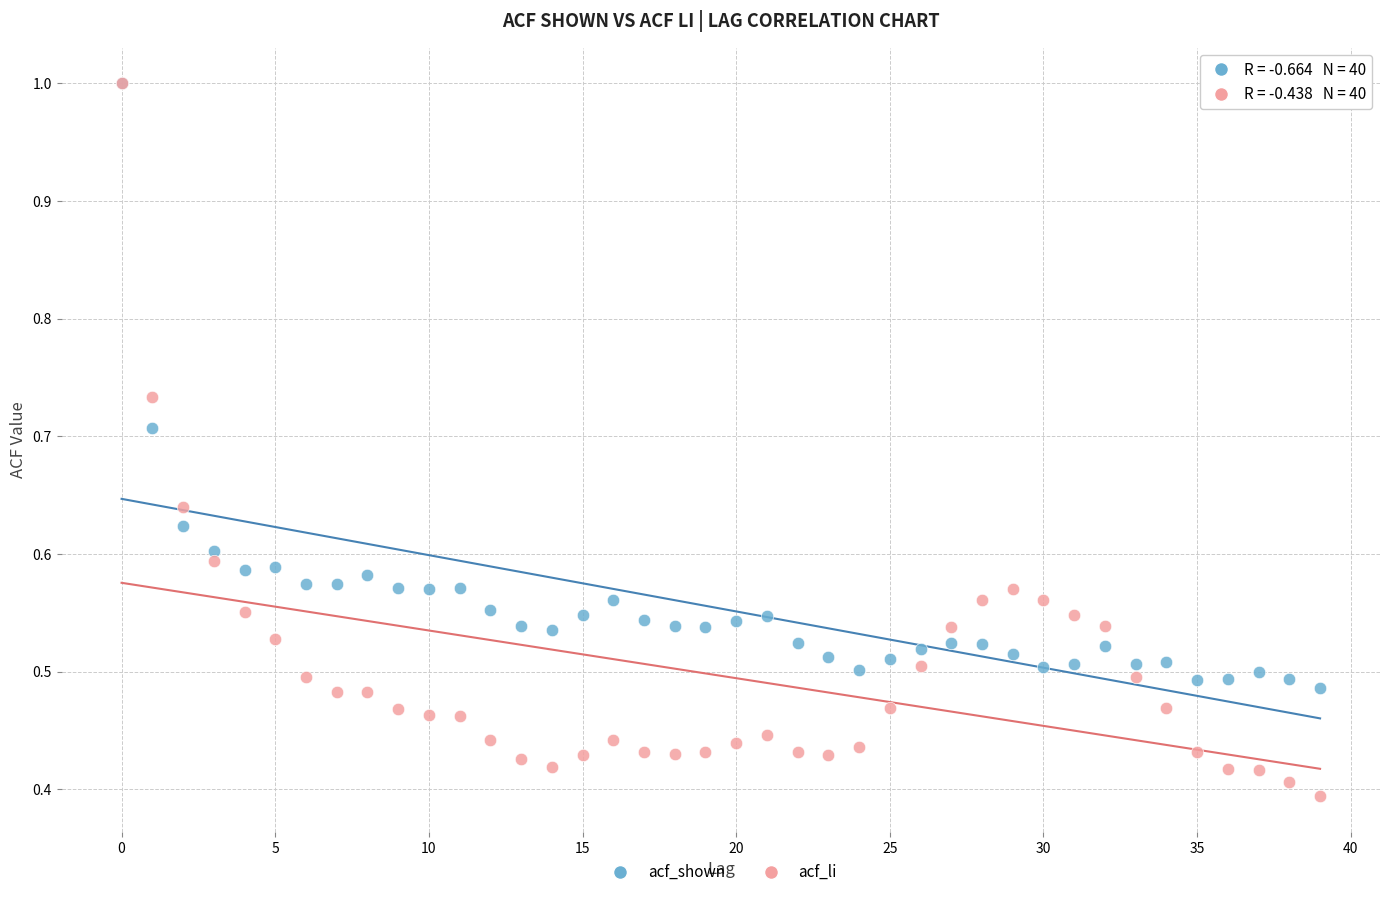

What are all the series names shown in the legend?

acf_shown, acf_li